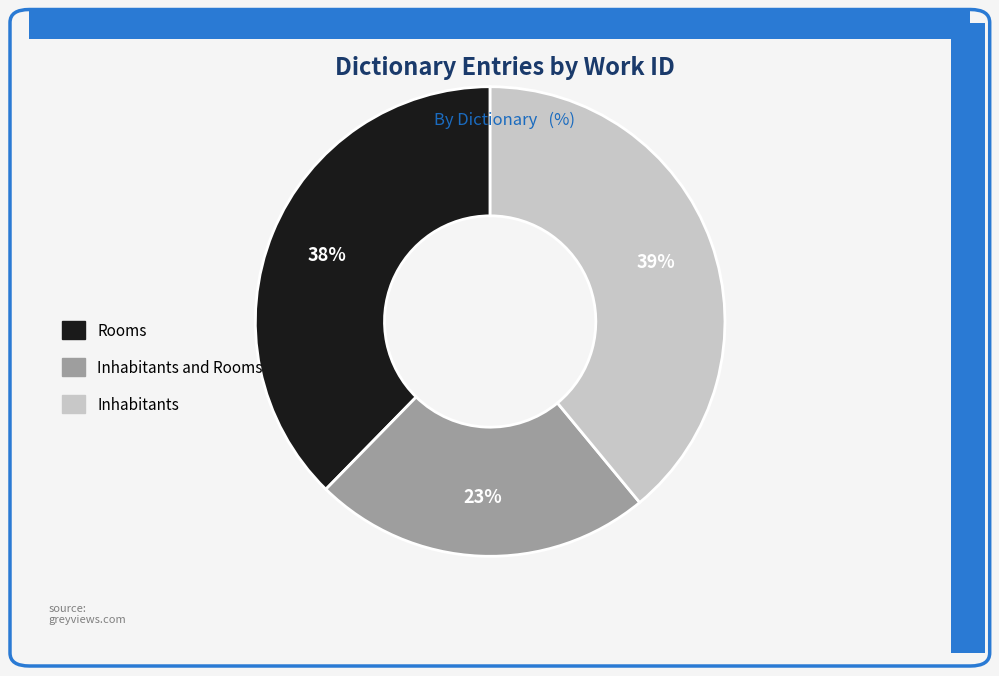

Between Inhabitants and Rooms, which is larger?

Inhabitants